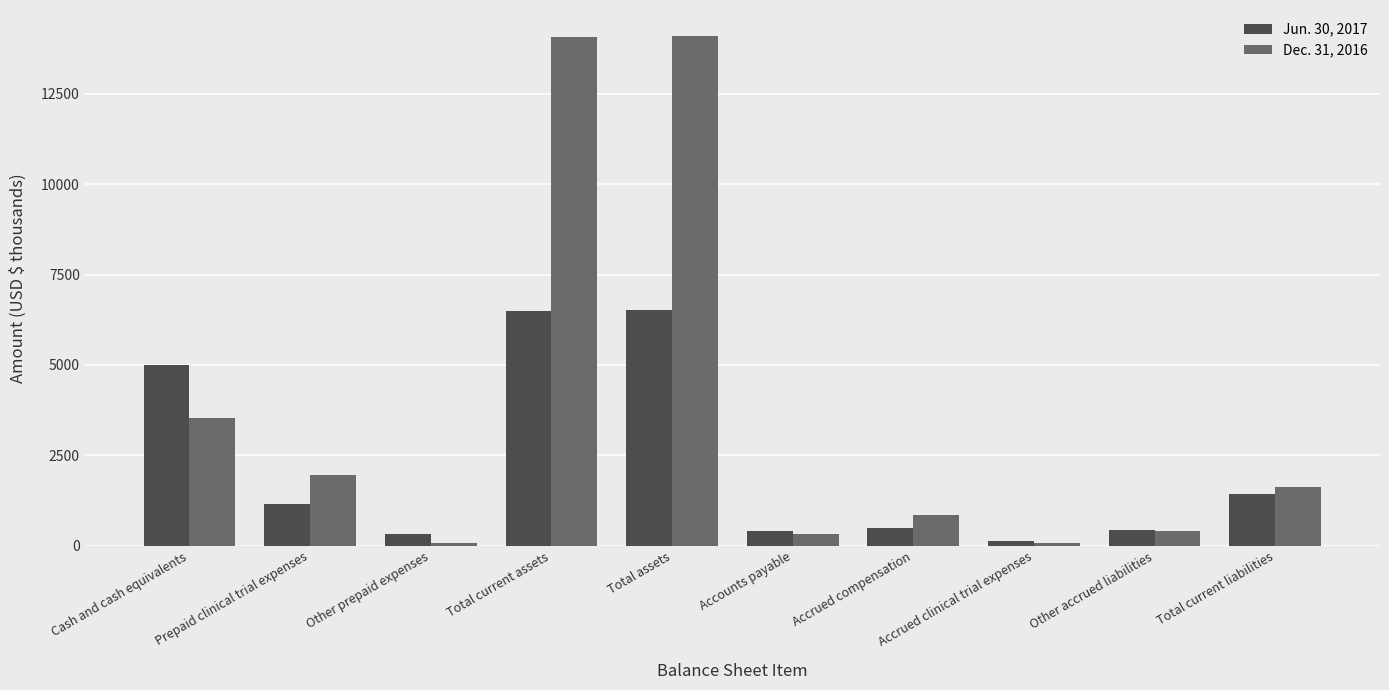

What position from the right is Cash and cash equivalents?

10